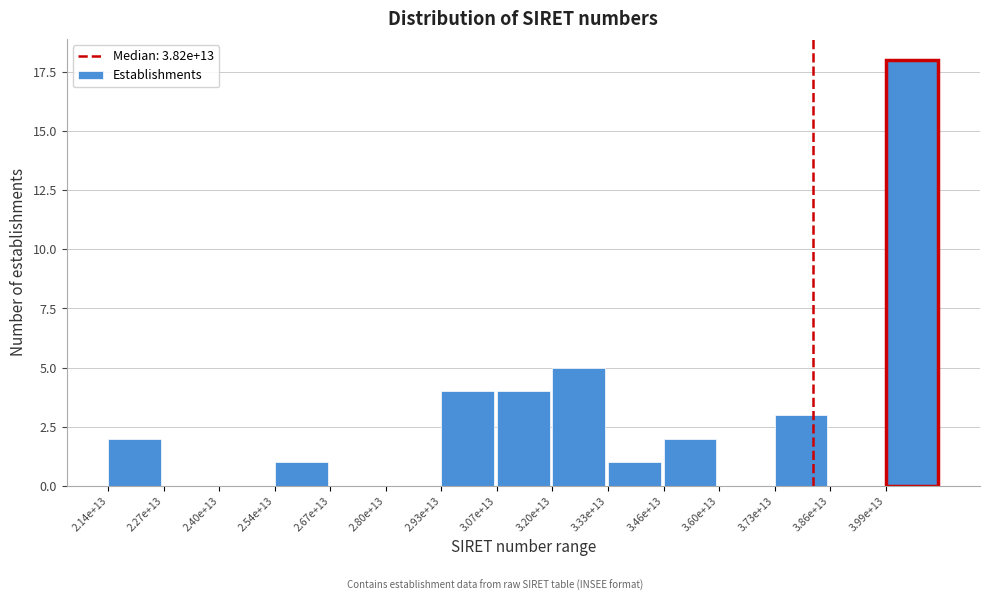

Reading left to right, transcribe all the data shown in this chart.

2.14e+13=2	2.27e+13=0	2.40e+13=0	2.54e+13=1	2.67e+13=0	2.80e+13=0	2.93e+13=4	3.07e+13=4	3.20e+13=5	3.33e+13=1	3.46e+13=2	3.60e+13=0	3.73e+13=3	3.86e+13=0	3.99e+13=18